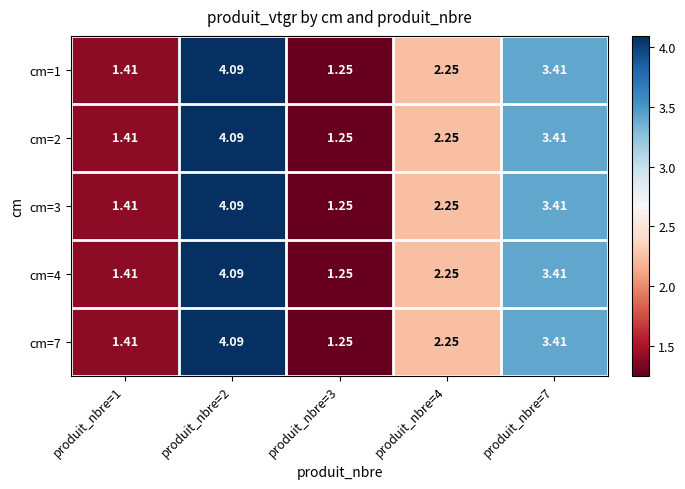

Is the value of cm=4 at produit_nbre=4 greater than the value of cm=3 at produit_nbre=2?

No